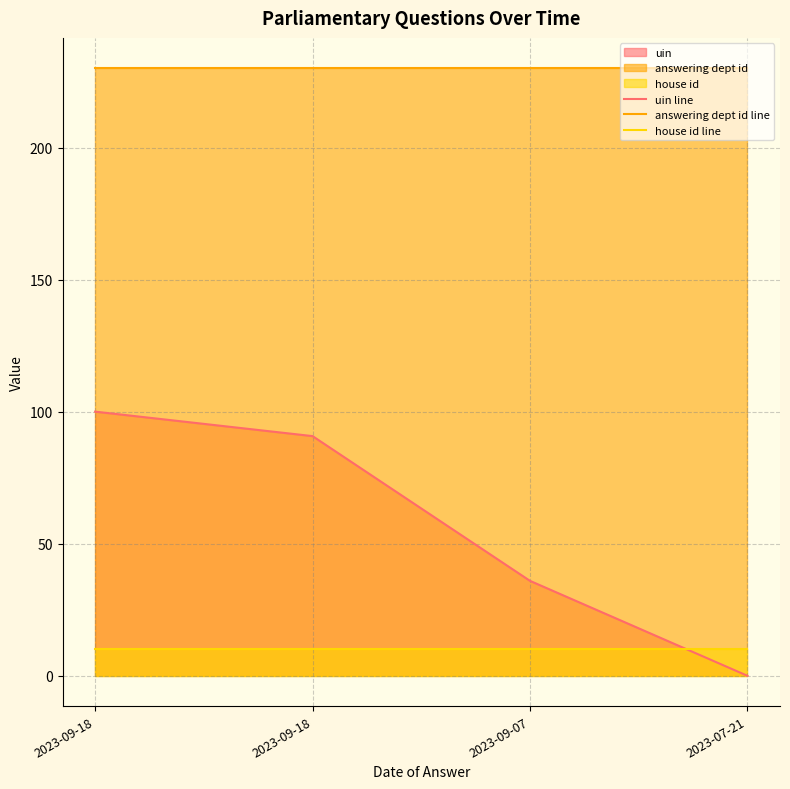

Count the number of data series in this chart.

3